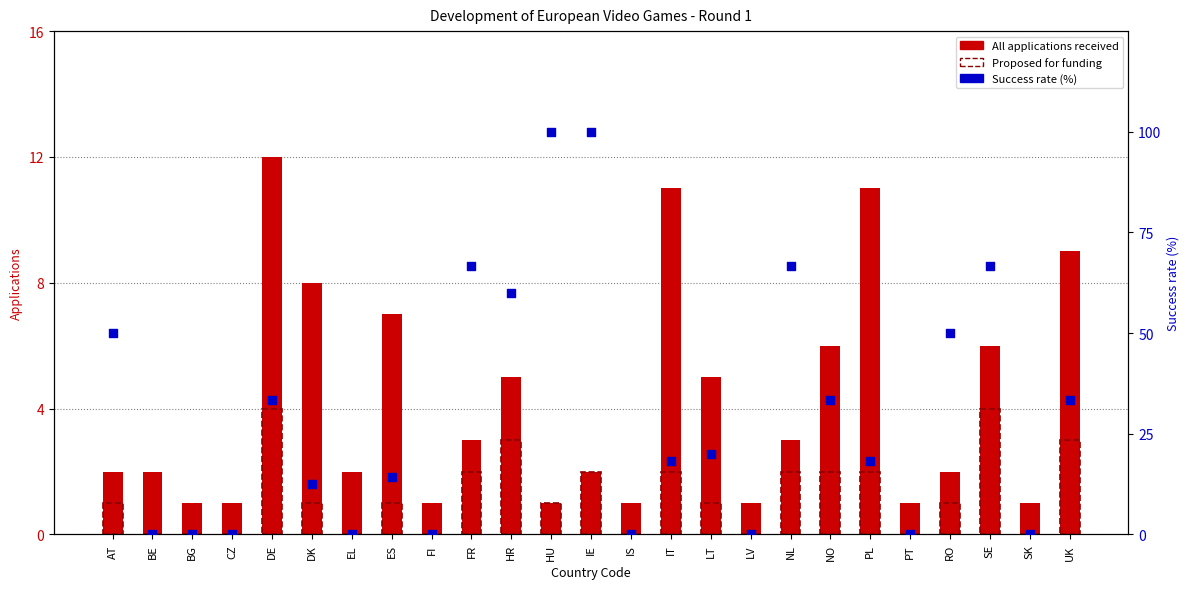

Which series contains the lowest Y value?

Applications proposed for funding